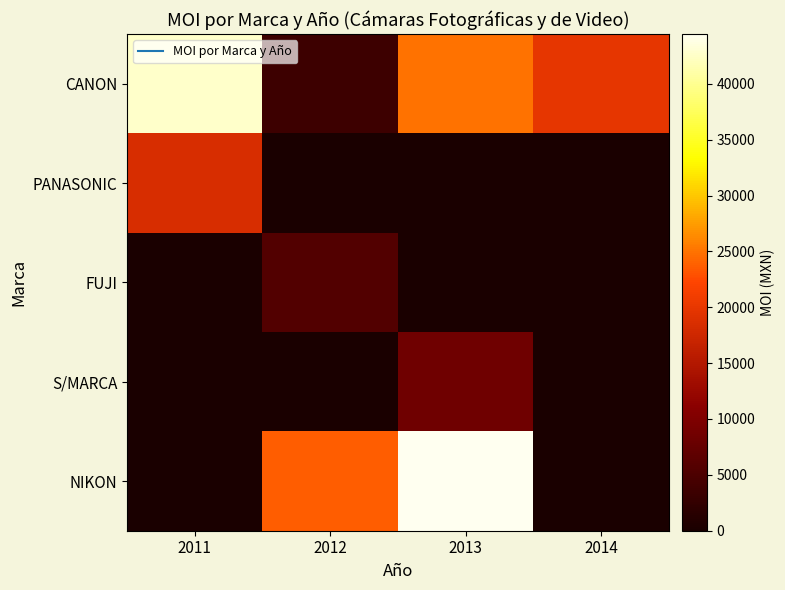

Which category has the highest value across all series?

2013